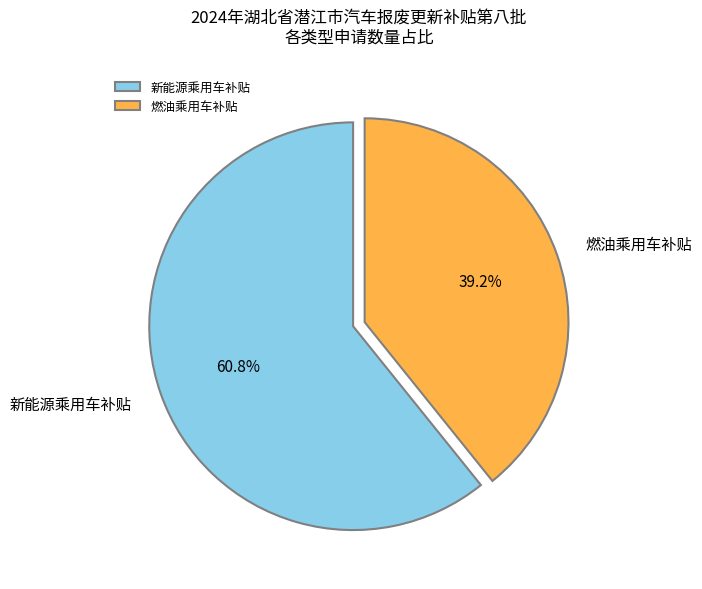

What percentage is the 新能源乘用车补贴 slice, to the nearest percent?

61%